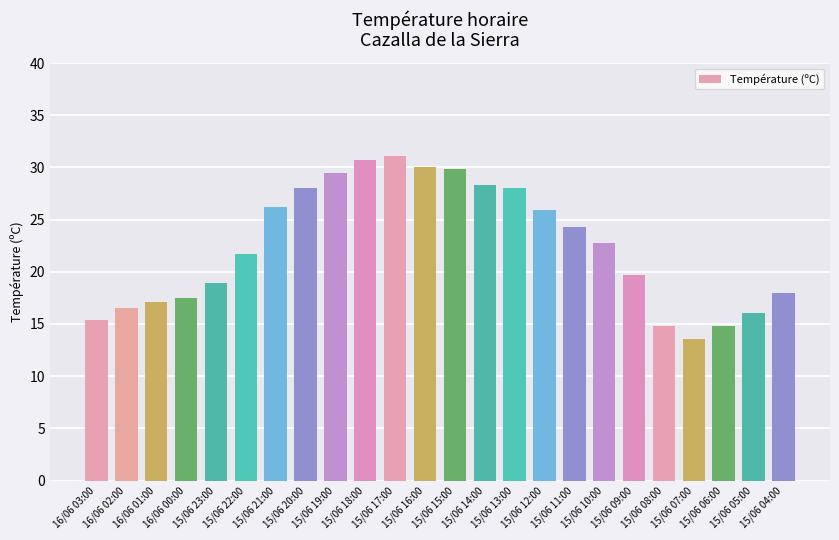

Between 15/06 13:00 and 16/06 00:00, which is larger?

15/06 13:00